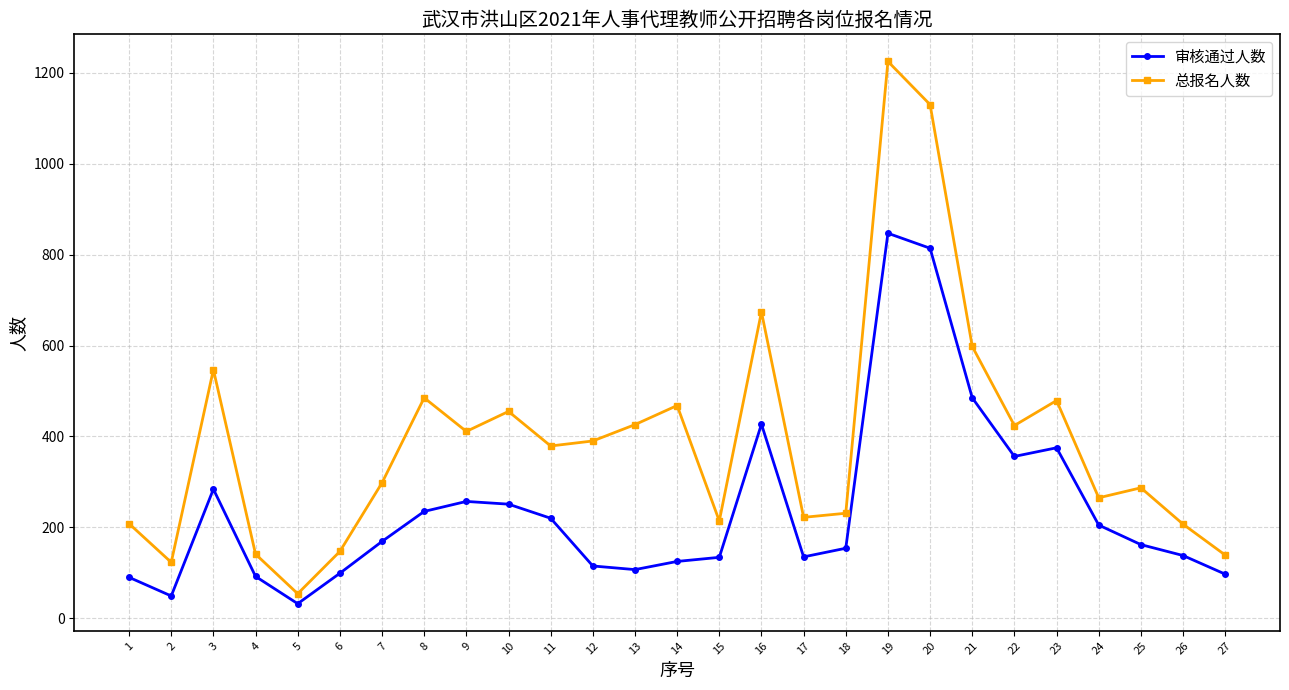

The value of 总报名人数 at 27 is 197. True or false?

False